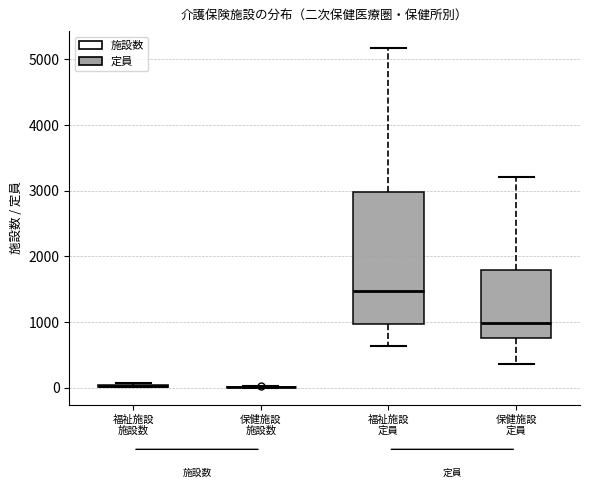

Where is the upper edge of the box for 福祉施設 定員 on the y-axis? The values are not printed on the chart, so give them approximately, as read against the axis.

3000